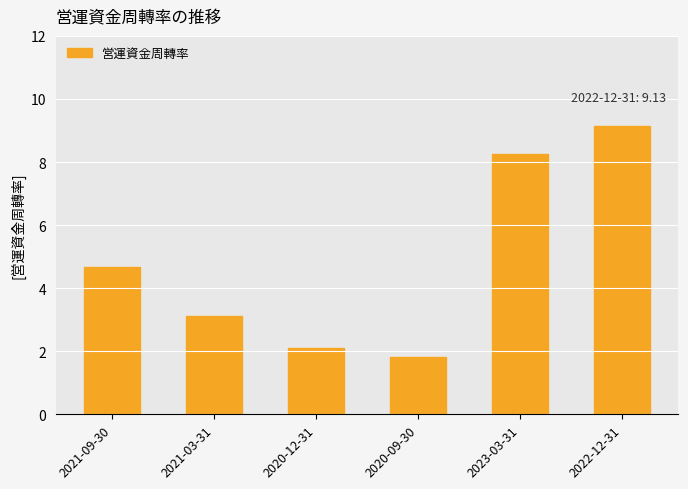

What position from the right is 2023-03-31?

2